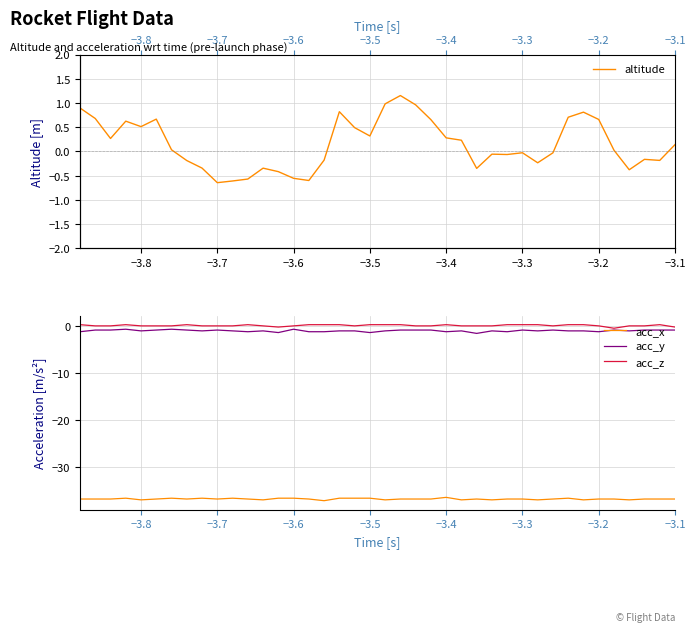

True or false: acc_y and acc_x cross at least once.

False